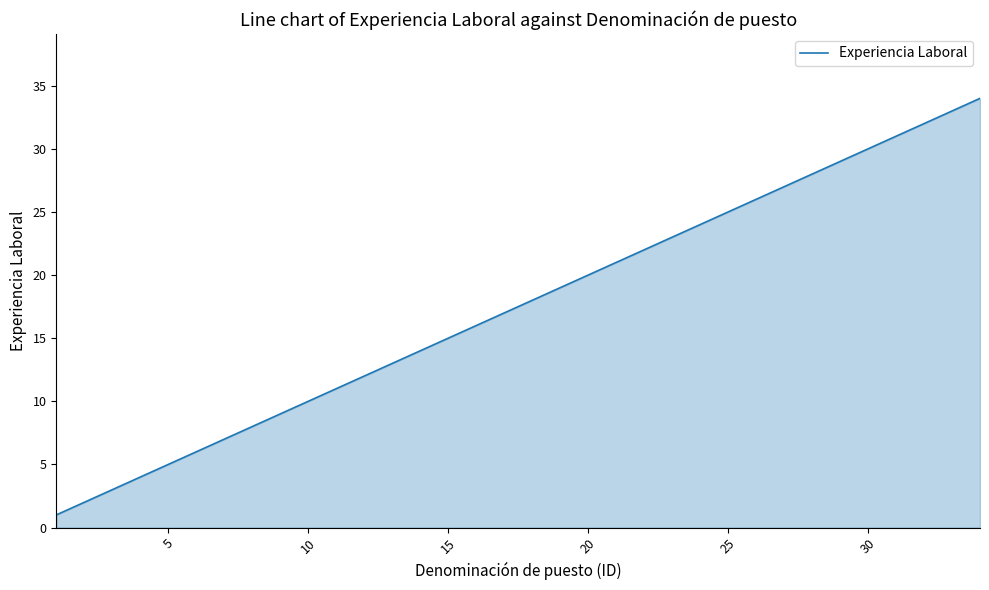

What is the maximum value shown in the chart?

34